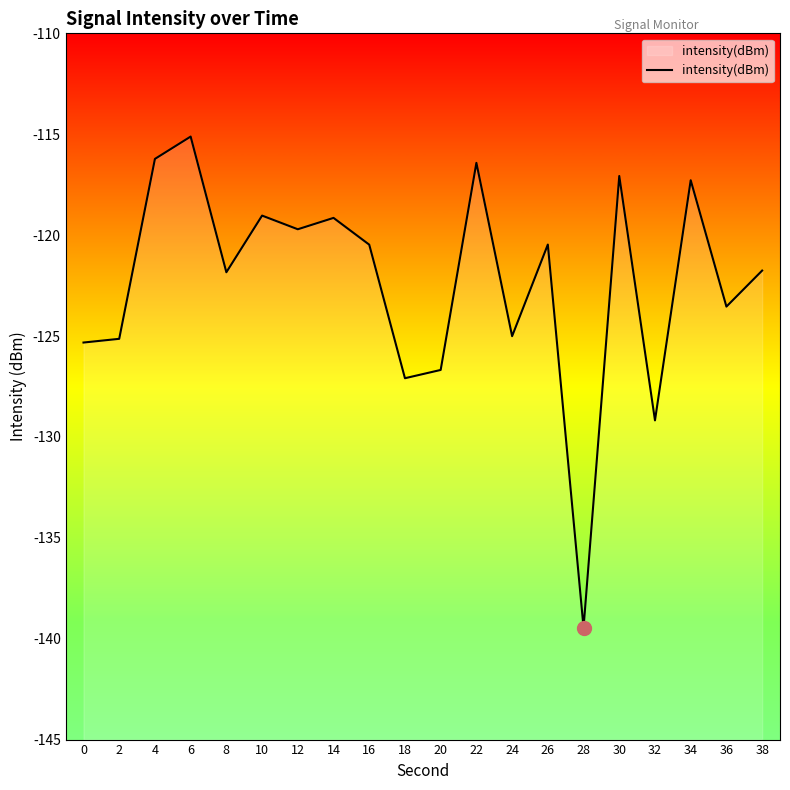

Where is the data nearest to the value -127?

18